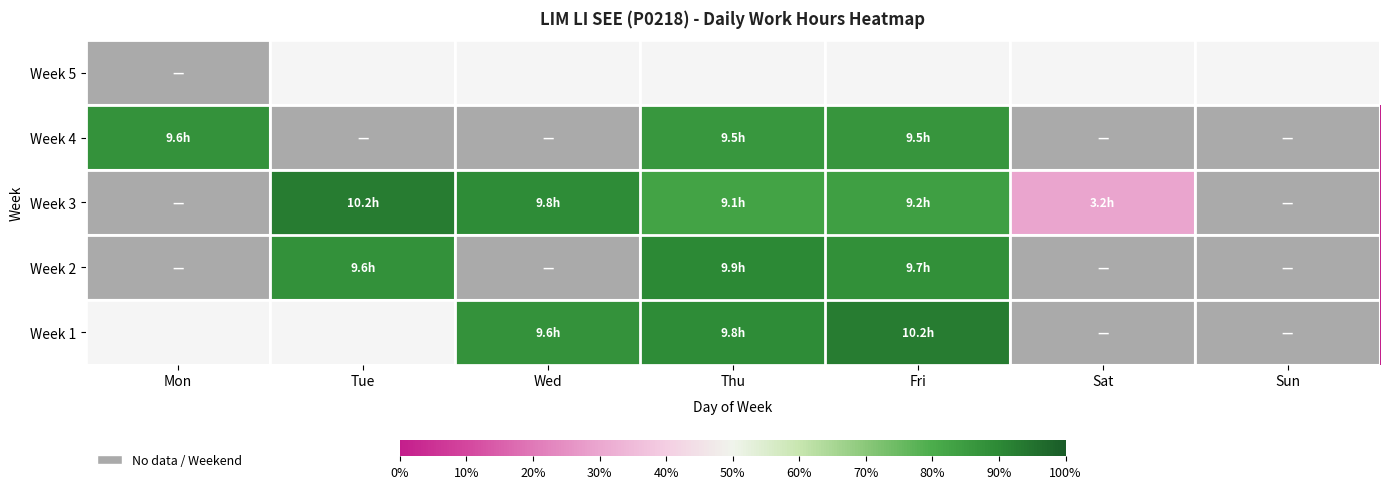

List the series in order of their overall mean, highest first.

Week 3, Week 4, Week 5, Week 1, Week 2